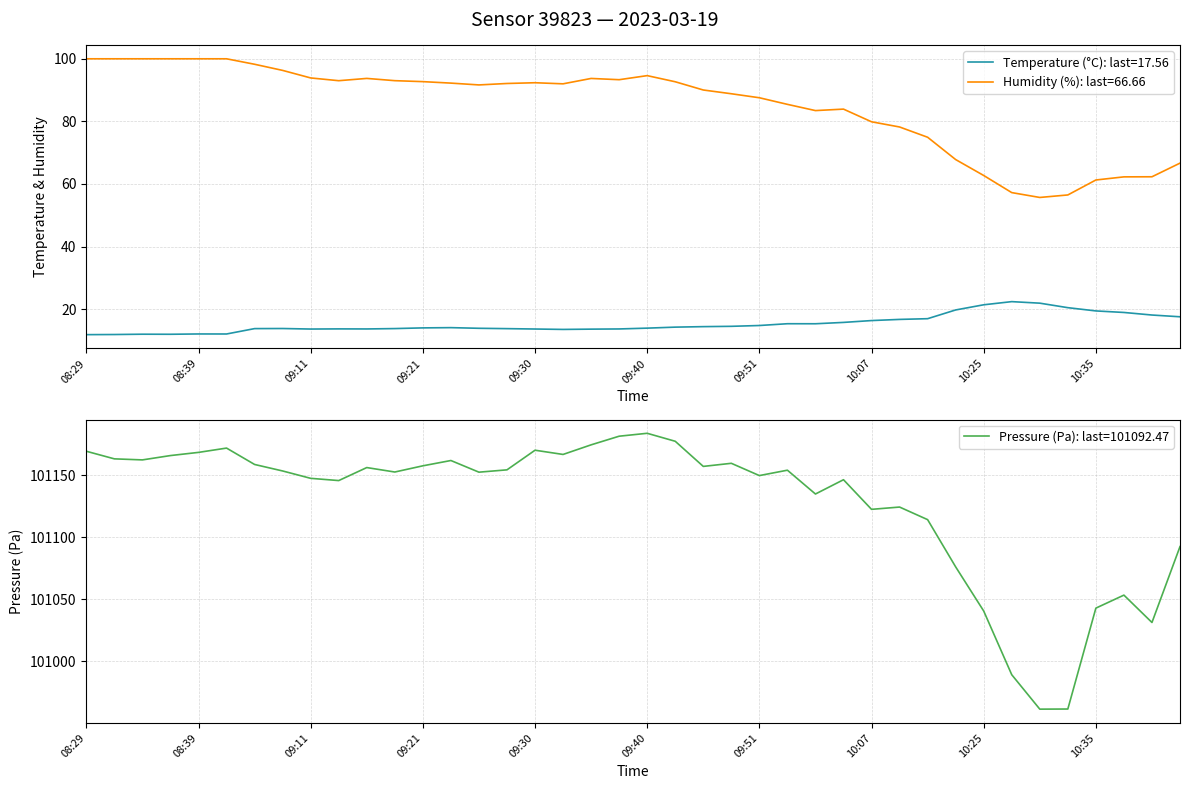

True or false: temperature has more than 2 interior local peaks.

True